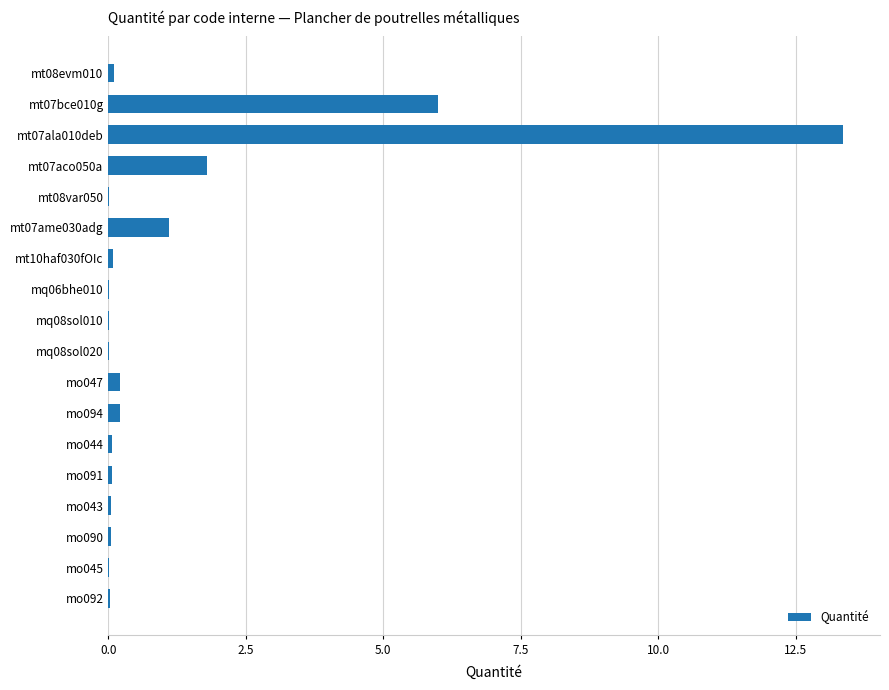

How many categories are shown in the chart?

18